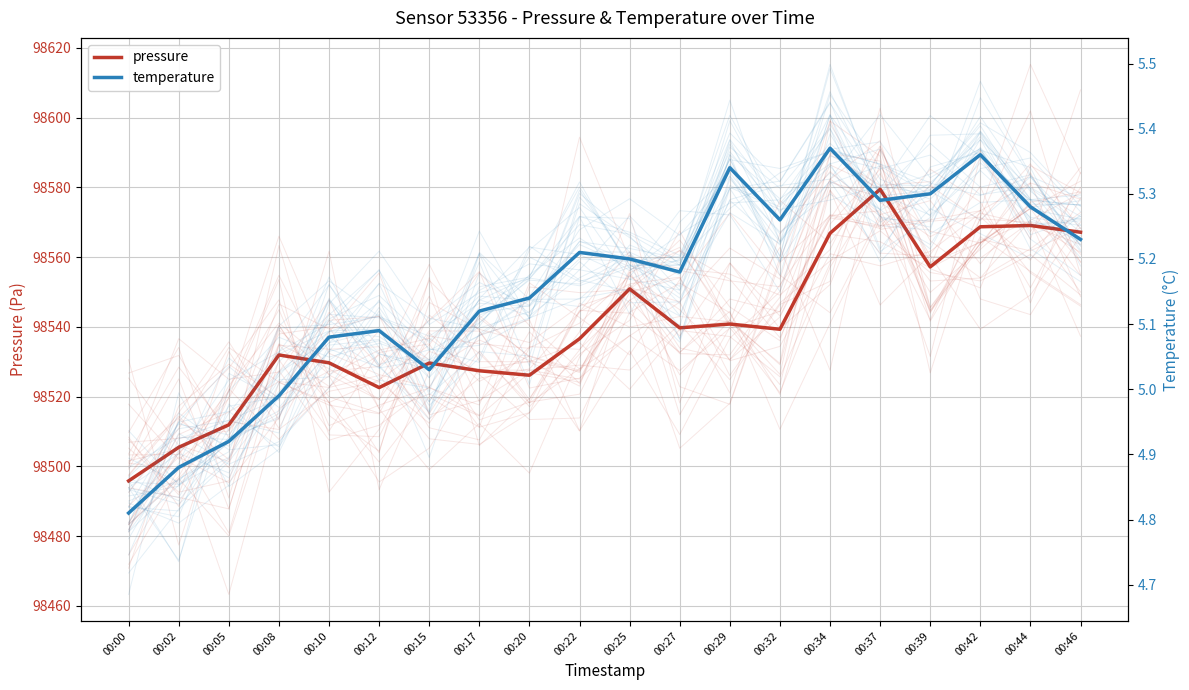

Reading left to right, list all the values displayed in this chart.

pressure: 98495.8	98505.5	98511.9	98531.9	98529.7	98522.6	98529.6	98527.4	98526.1	98536.6	98550.9	98539.7	98540.8	98539.3	98566.8	98579.4	98557.2	98568.7	98569.1	98567.1
temperature: 4.8	4.9	4.9	5.0	5.1	5.1	5.0	5.1	5.1	5.2	5.2	5.2	5.3	5.3	5.4	5.3	5.3	5.4	5.3	5.2